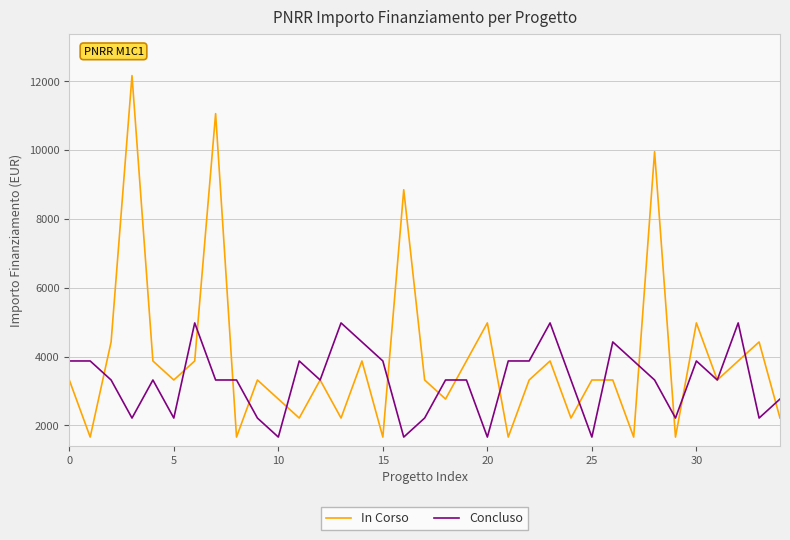

After their last crossing, which series has the higher values: Concluso or In Corso?

Concluso